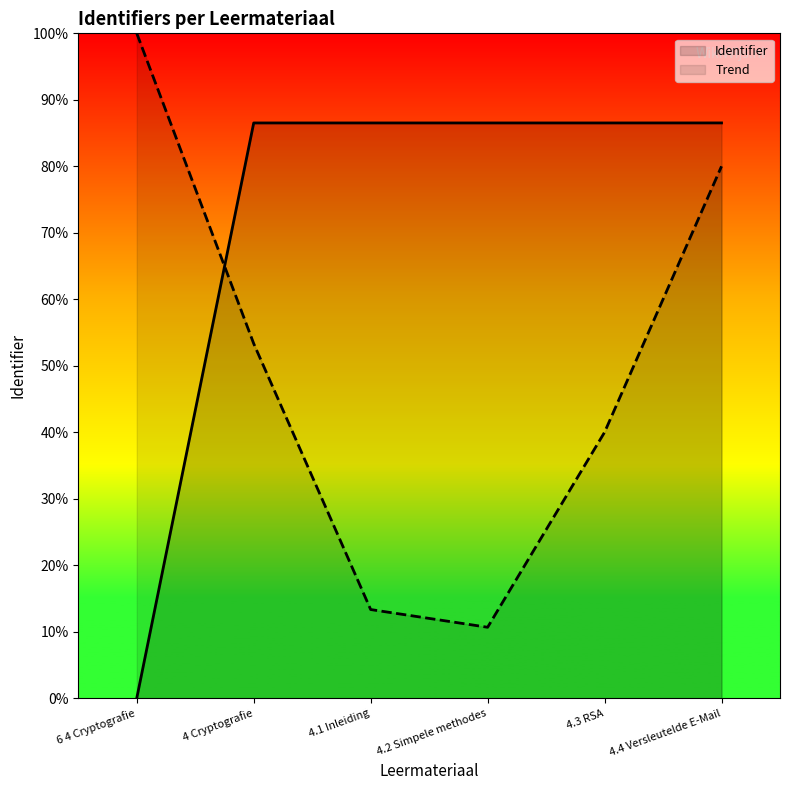

At which category does the chart reach its minimum across all series?

6 4 Cryptografie